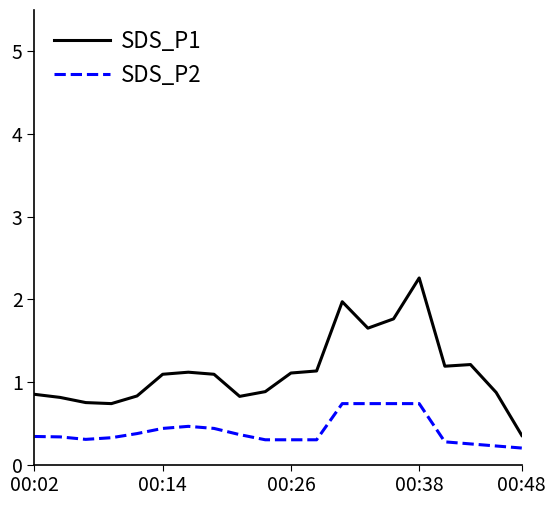

How many lines are shown in the chart?

2